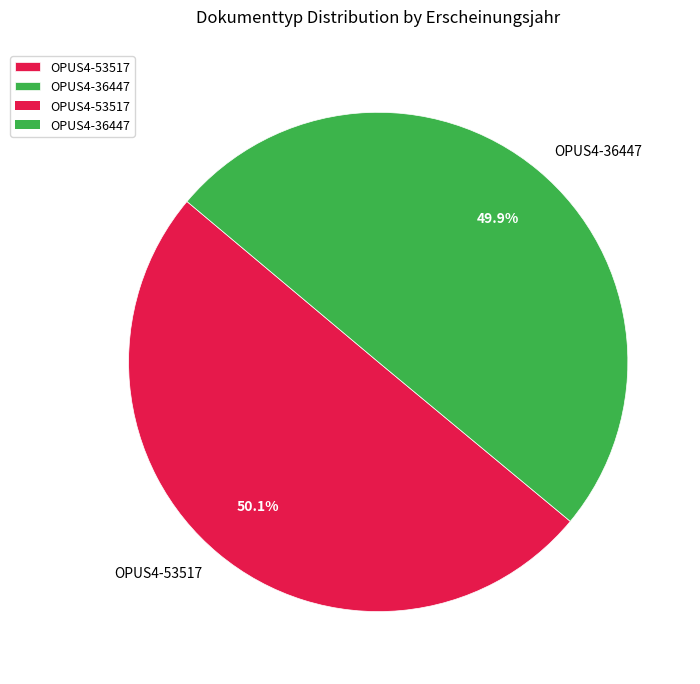

To the nearest percent, what percentage of the pie is OPUS4-53517?

50%